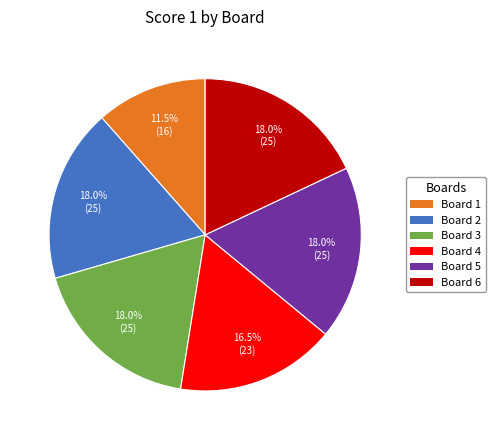

To the nearest percent, what is the combined percentage of Board 2 and Board 5?

36%